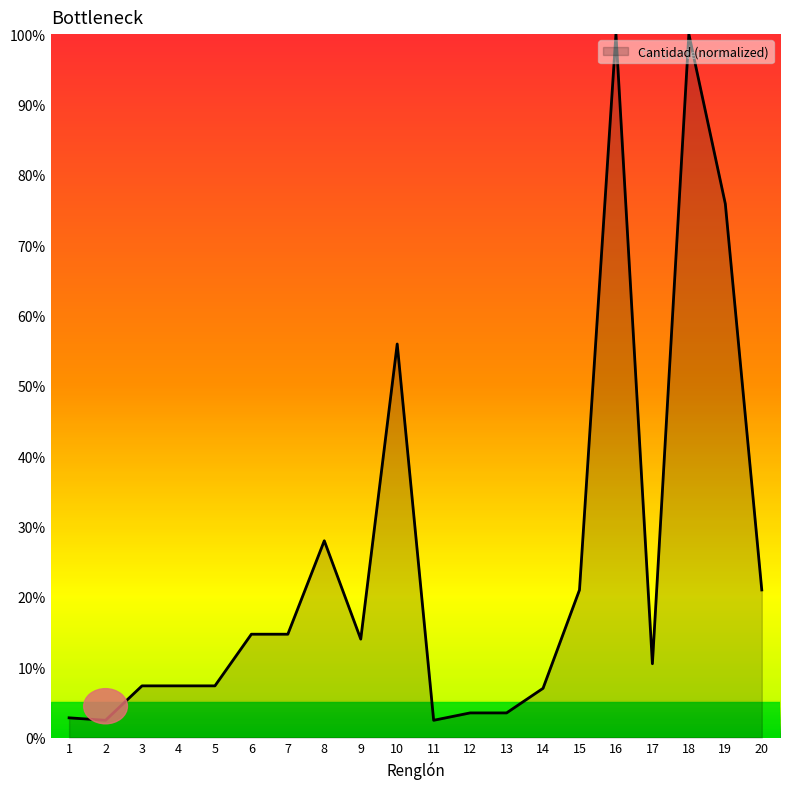

What is the change in value from 7 to 20?

+6.3